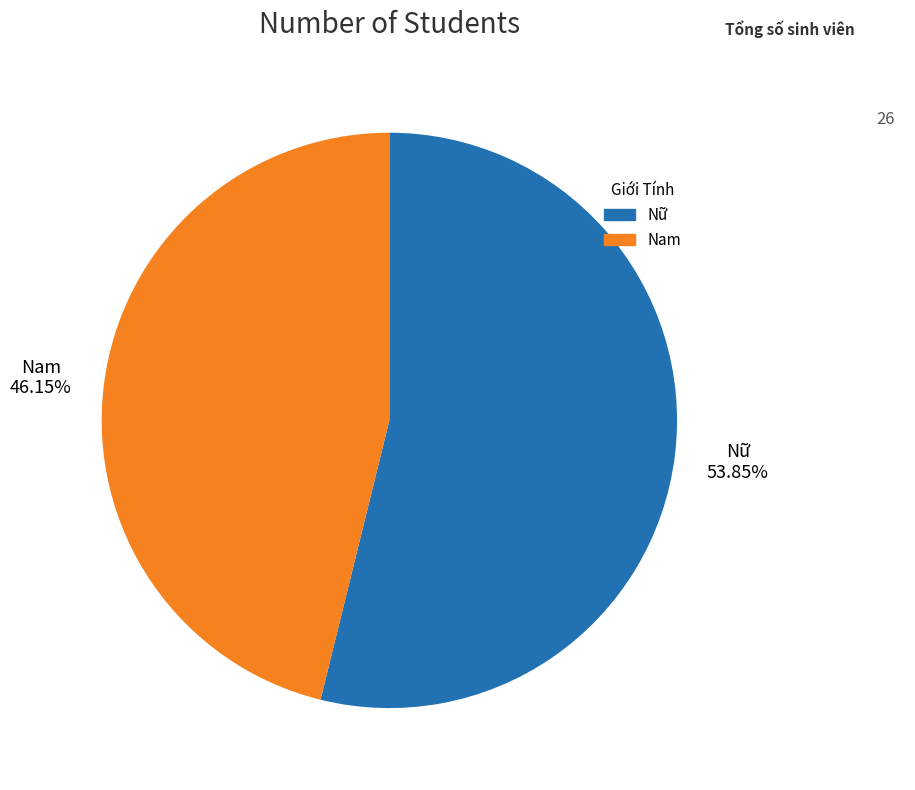

To the nearest percent, what is the difference between the largest and smallest slice percentages?

8%